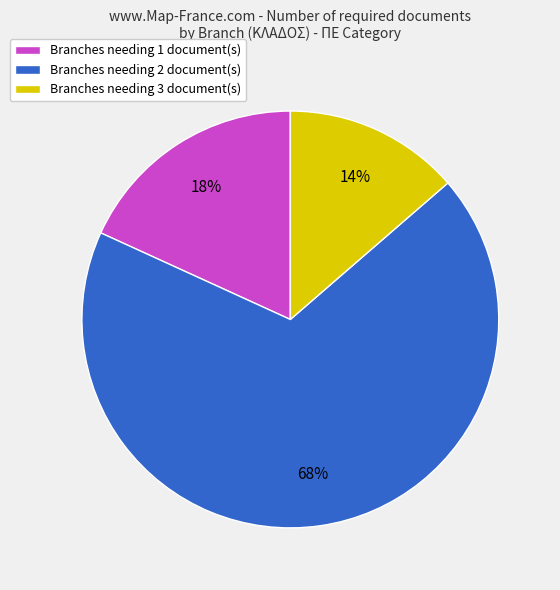

To the nearest percent, what is the average slice percentage?

33%